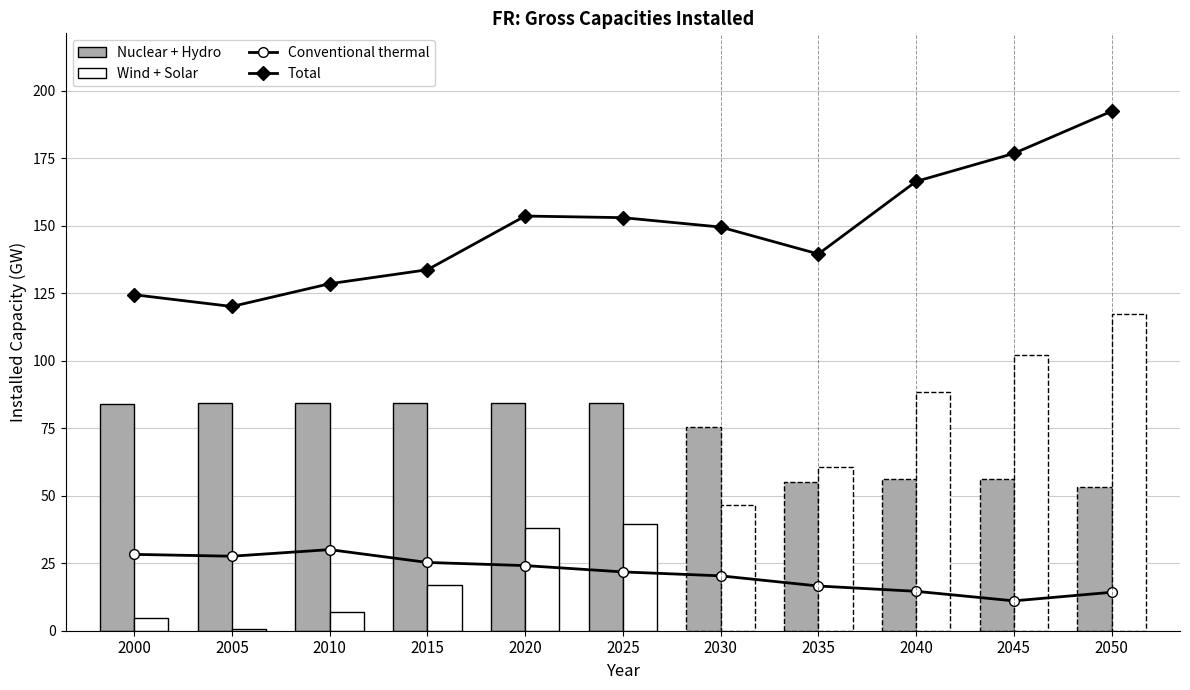

How many bars are there in total?

22